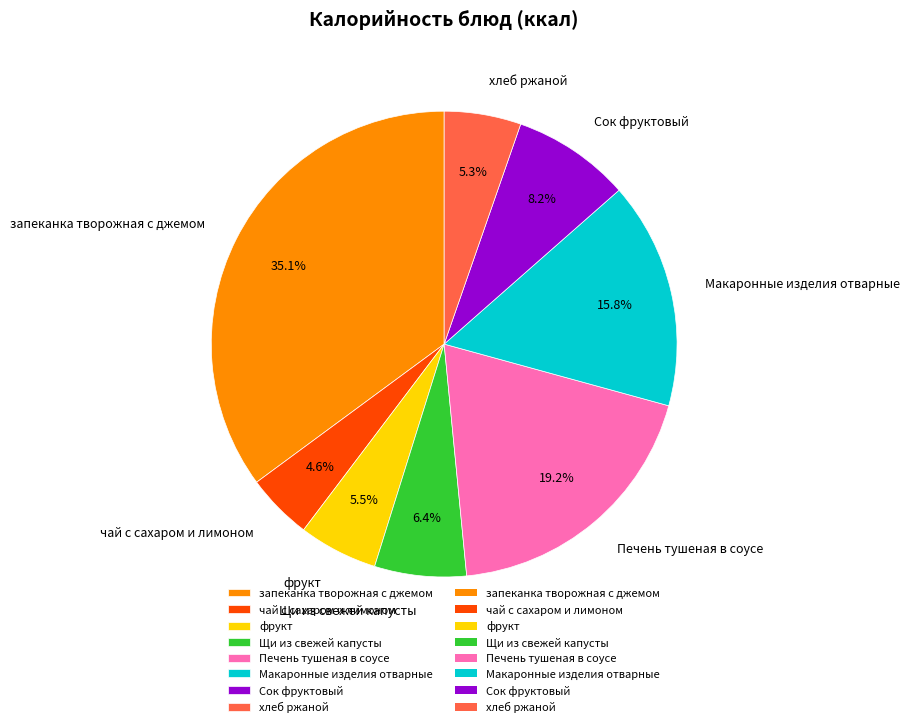

Count the number of slices in the pie.

8